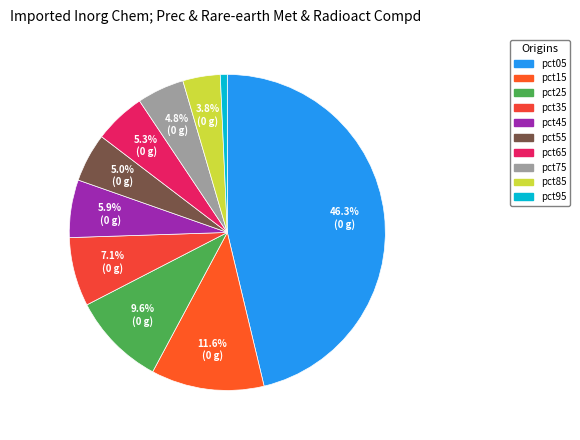

What percentage is the pct85 slice, to the nearest percent?

4%